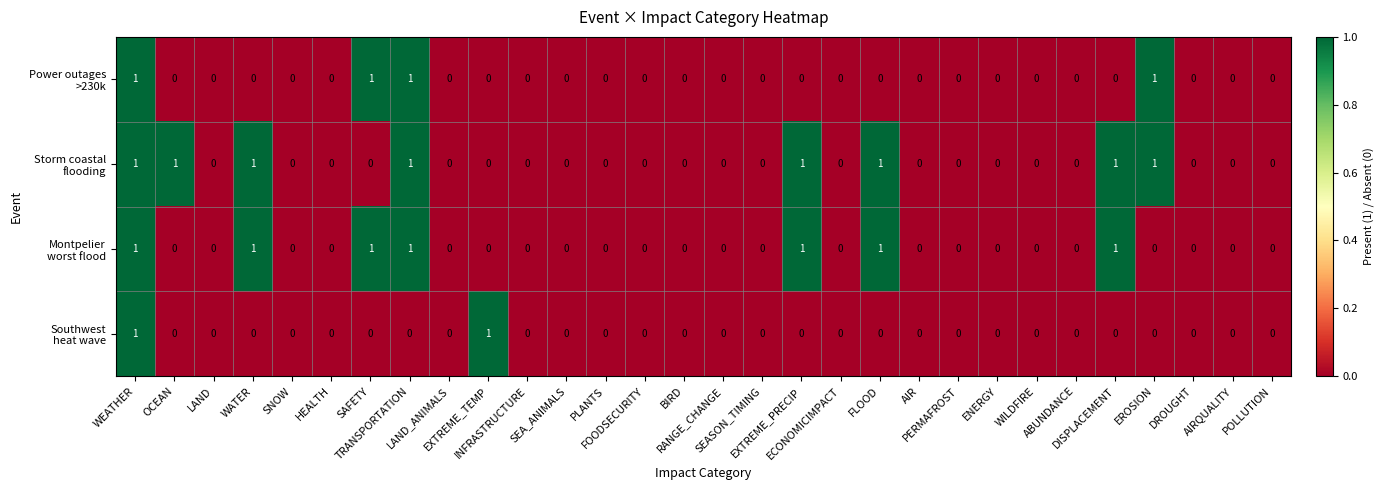

Which series has the largest range (max minus min)?

Power outages >230k